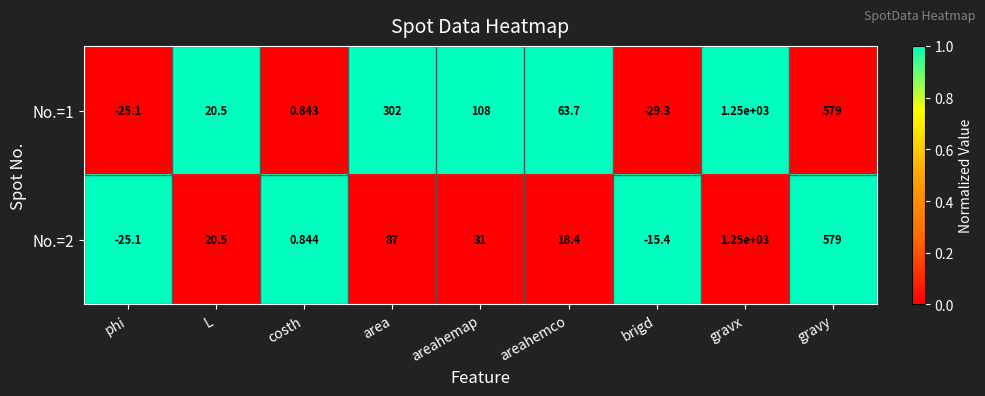

What is the total value across all series at areahemap?

139.0